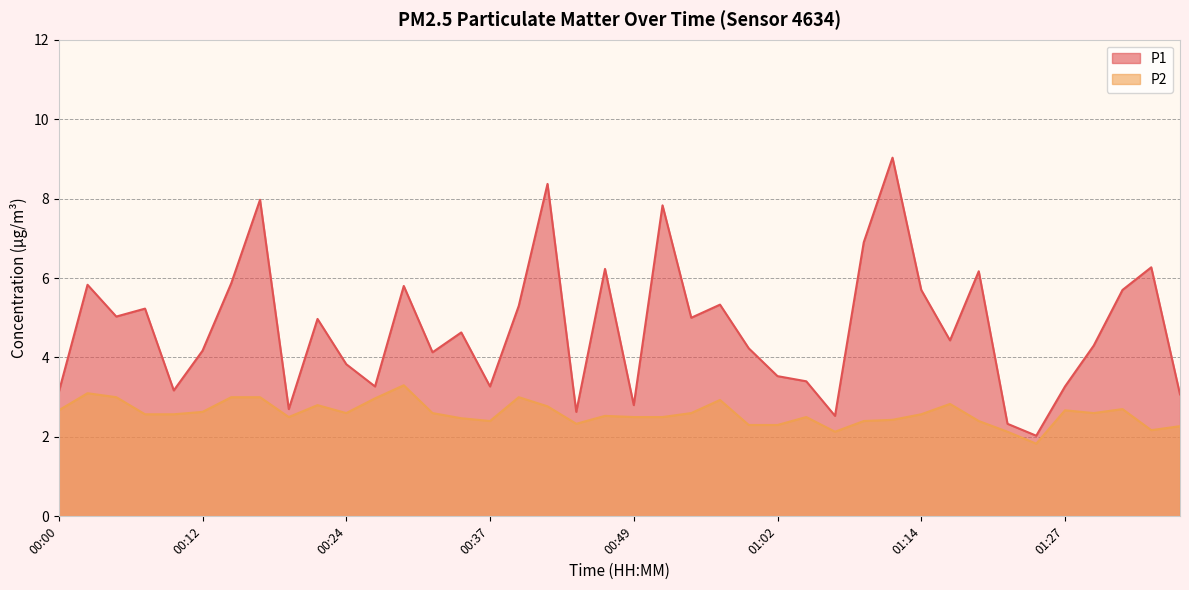

The P1 series shows 2.8 at 00:49. True or false?

True